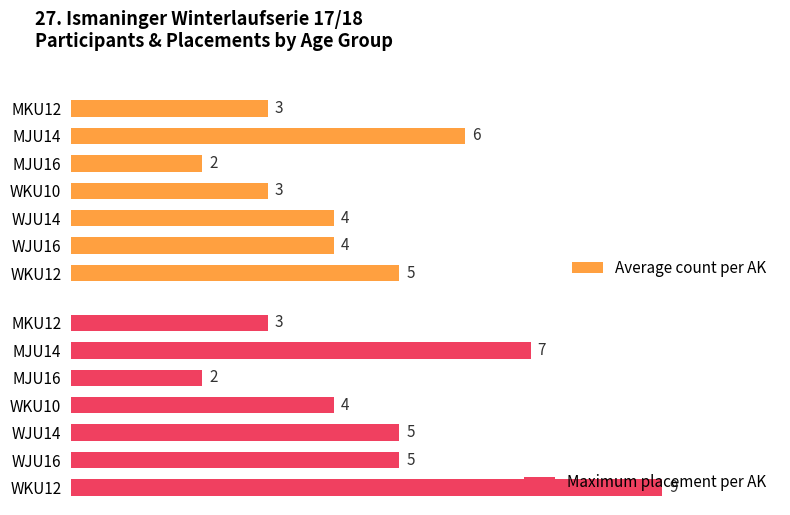

How many bars are there in total?

14